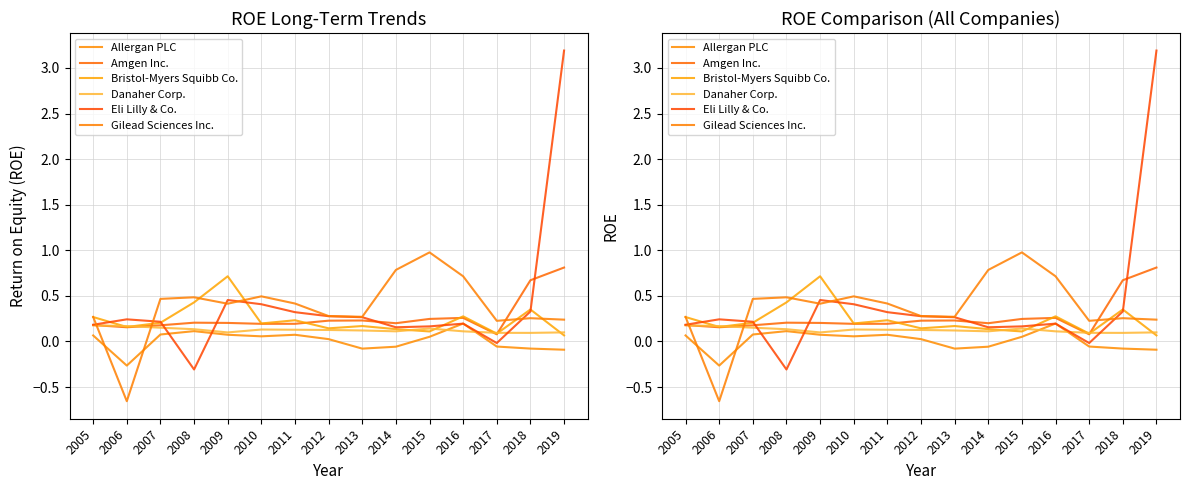

Reading left to right, extract all data points from this chart.

Allergan PLC: 2005=0.1	2006=-0.3	2007=0.1	2008=0.1	2009=0.1	2010=0.1	2011=0.1	2012=0.0	2013=-0.1	2014=-0.1	2015=0.1	2016=0.2	2017=-0.1	2018=-0.1	2019=-0.1
Amgen Inc.: 2005=0.2	2006=0.2	2007=0.2	2008=0.2	2009=0.2	2010=0.2	2011=0.2	2012=0.2	2013=0.2	2014=0.2	2015=0.2	2016=0.3	2017=0.1	2018=0.7	2019=0.8
Bristol-Myers Squibb Co.: 2005=0.3	2006=0.2	2007=0.2	2008=0.4	2009=0.7	2010=0.2	2011=0.2	2012=0.1	2013=0.2	2014=0.1	2015=0.1	2016=0.3	2017=0.1	2018=0.4	2019=0.1
Danaher Corp.: 2005=0.2	2006=0.2	2007=0.2	2008=0.1	2009=0.1	2010=0.1	2011=0.1	2012=0.1	2013=0.1	2014=0.1	2015=0.1	2016=0.1	2017=0.1	2018=0.1	2019=0.1
Eli Lilly & Co.: 2005=0.2	2006=0.2	2007=0.2	2008=-0.3	2009=0.5	2010=0.4	2011=0.3	2012=0.3	2013=0.3	2014=0.2	2015=0.2	2016=0.2	2017=-0.0	2018=0.3	2019=3.2
Gilead Sciences Inc.: 2005=0.3	2006=-0.7	2007=0.5	2008=0.5	2009=0.4	2010=0.5	2011=0.4	2012=0.3	2013=0.3	2014=0.8	2015=1.0	2016=0.7	2017=0.2	2018=0.3	2019=0.2